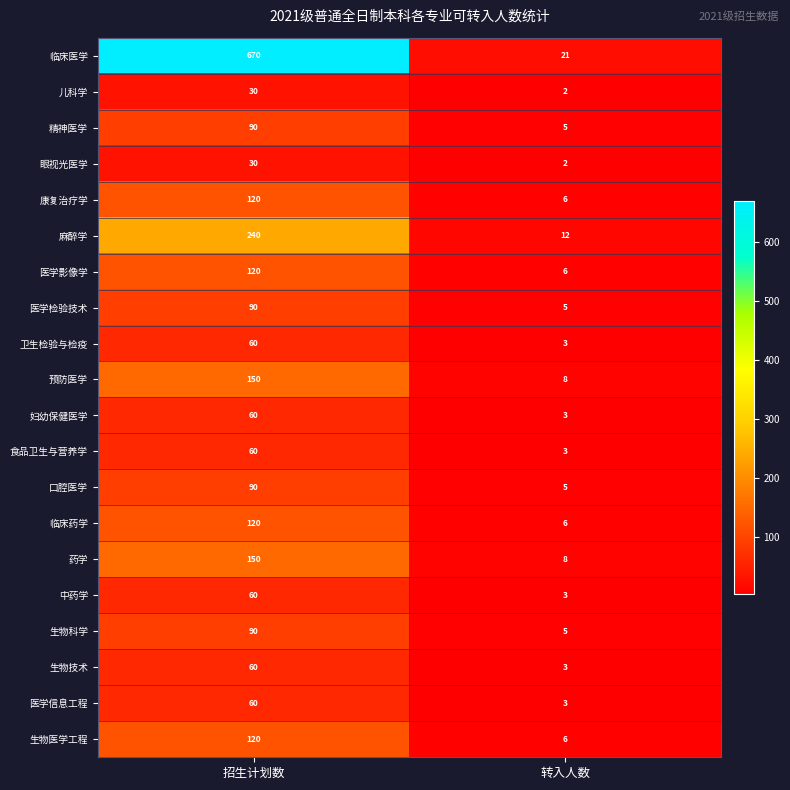

Which series has the largest total across all categories?

临床医学